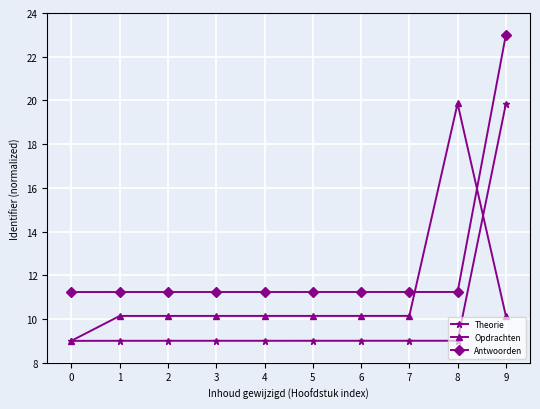

Does the chart have visible grid lines?

Yes